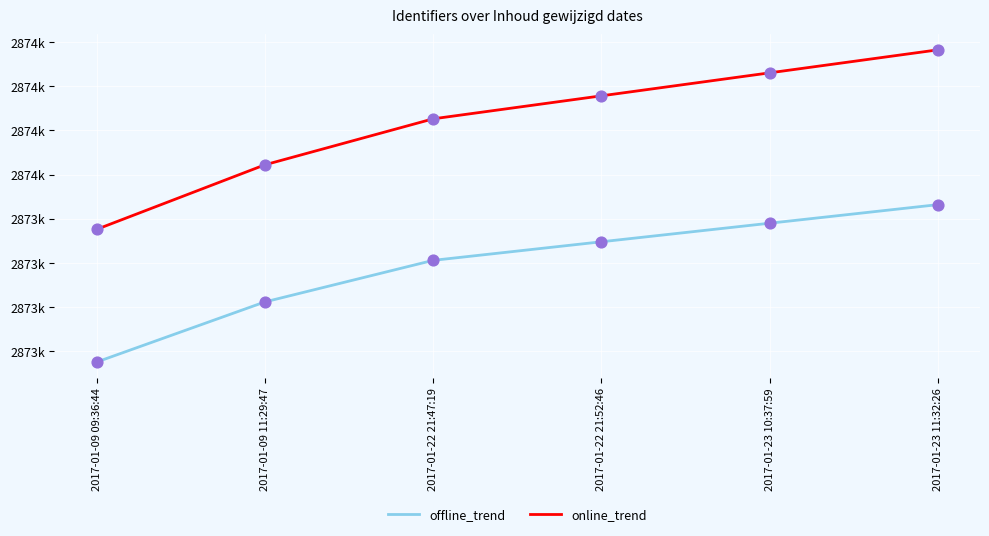

Which series has the largest total across all categories?

online_trend